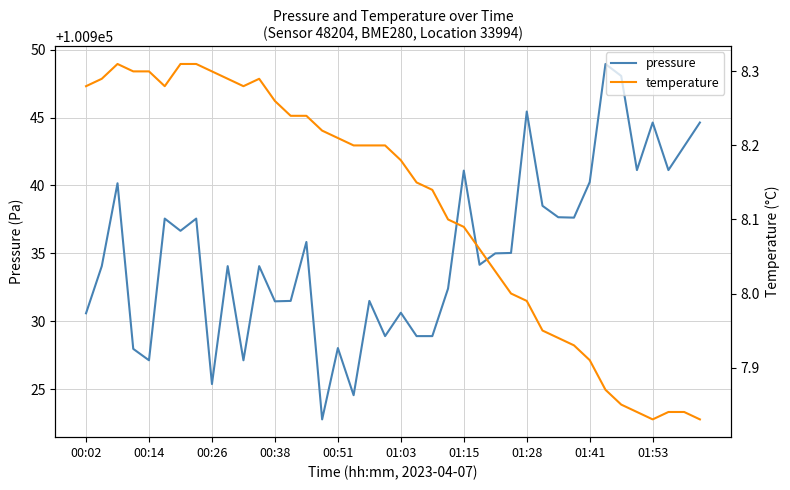

At how many categories does at least one series exceed 31264?

40